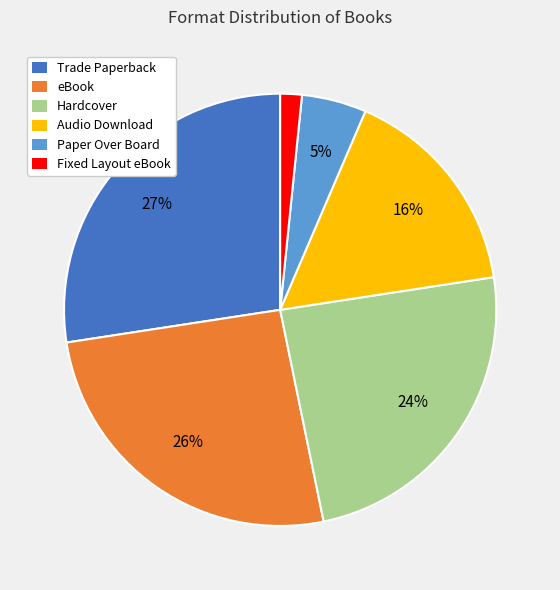

Do Audio Download and Fixed Layout eBook together represent more than half of the pie?

No